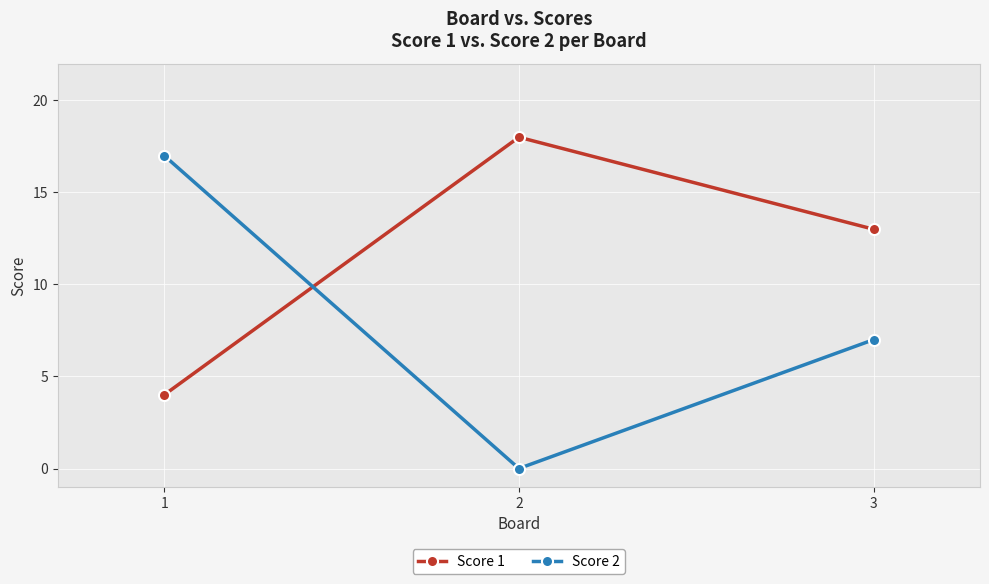

What is the greatest value displayed?

18